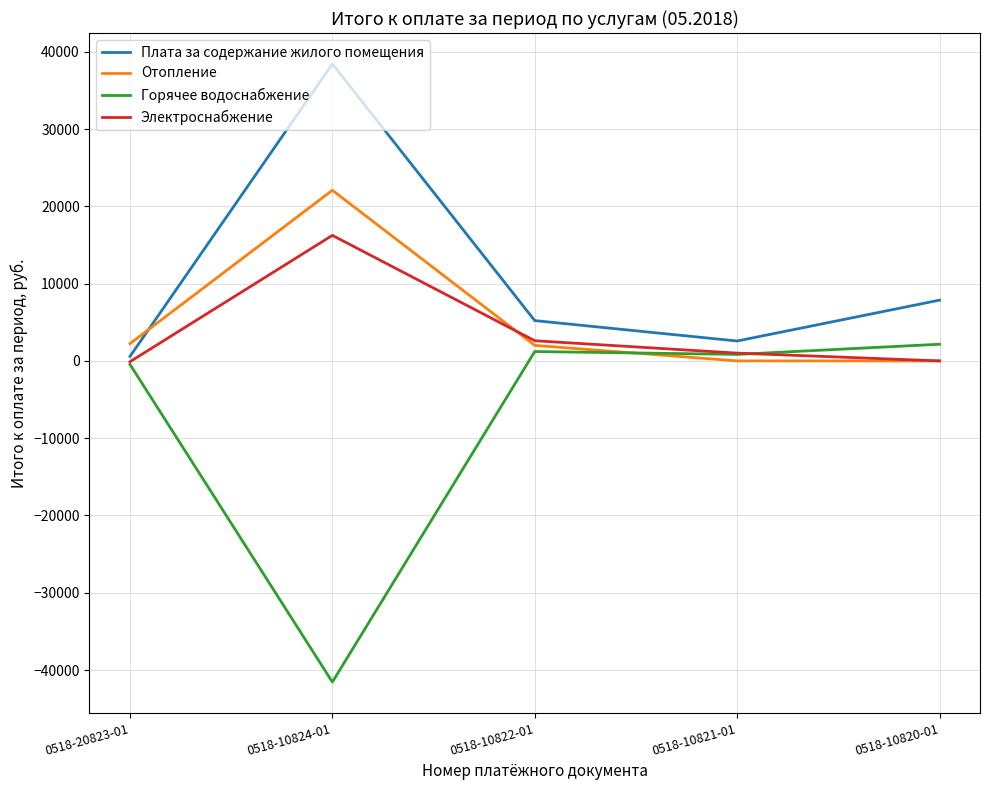

What is the difference between the Плата за содержание жилого помещения values at 0518-10820-01 and 0518-10824-01?

30567.5